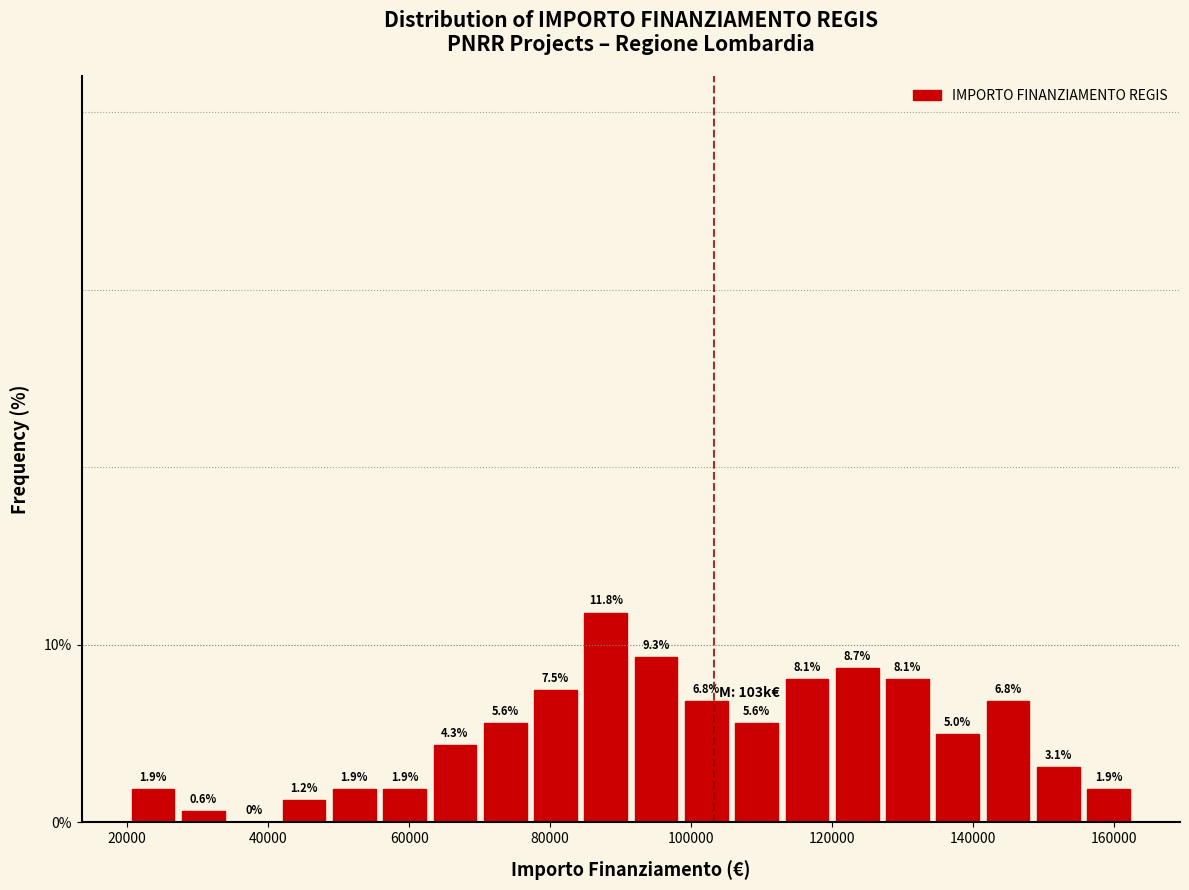

Read against the x-axis, roughly where is the centre of the tallest bar?

88000